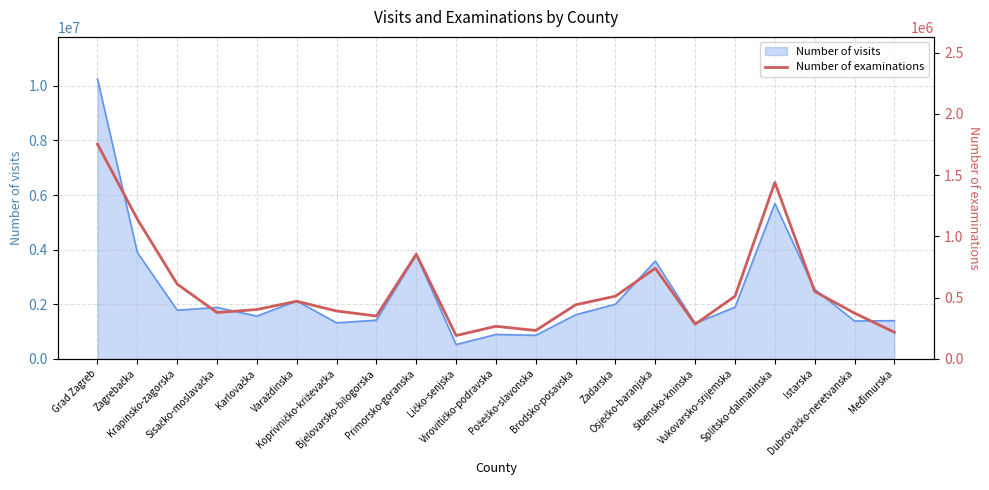

Reading left to right, what are all the values shown in this chart?

1753359	1140520	609990	377482	402143	469833	389957	349303	854822	189410	265140	230935	440753	511488	739306	282294	511015	1440807	549897	372582	216631